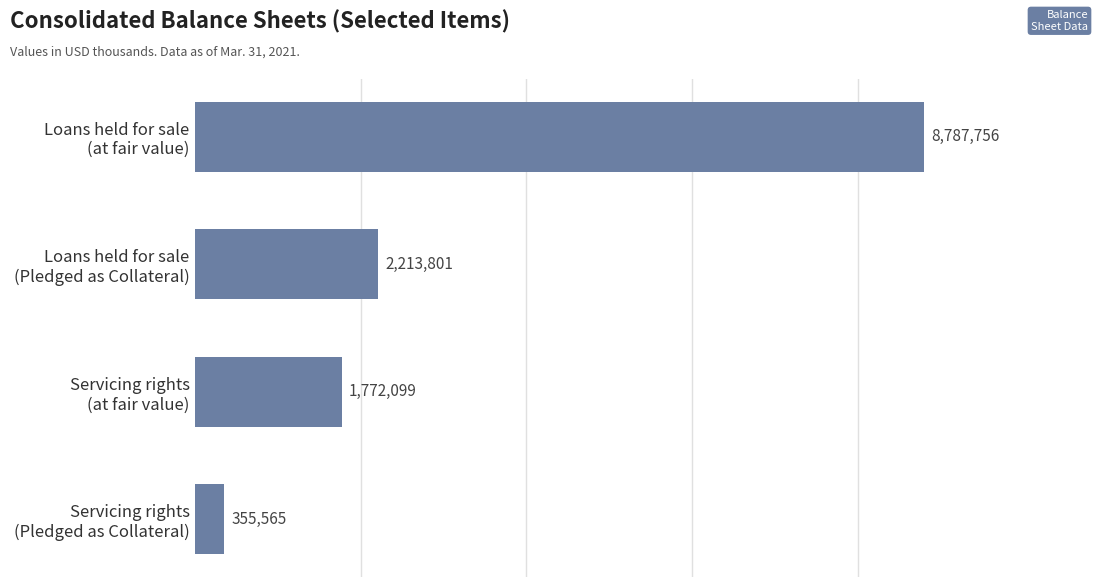

List the labels in order of value, largest first.

Loans held for sale
(at fair value), Loans held for sale
(Pledged as Collateral), Servicing rights
(at fair value), Servicing rights
(Pledged as Collateral)